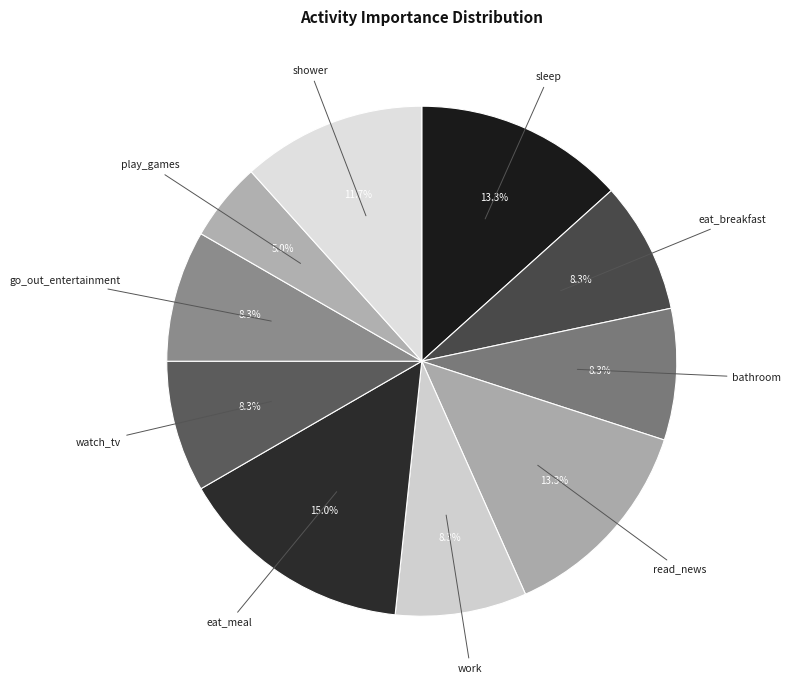

To the nearest percent, what is the average slice percentage?

10%